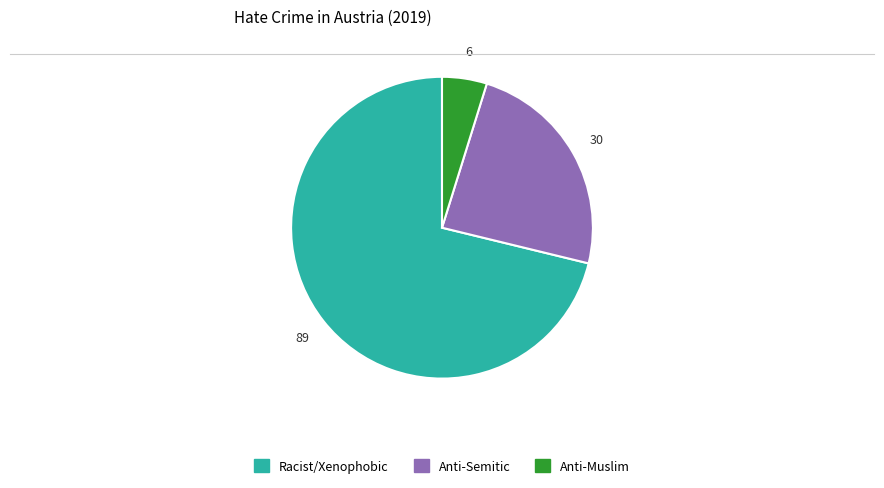

Is there any slice that represents more than half of the pie?

Yes